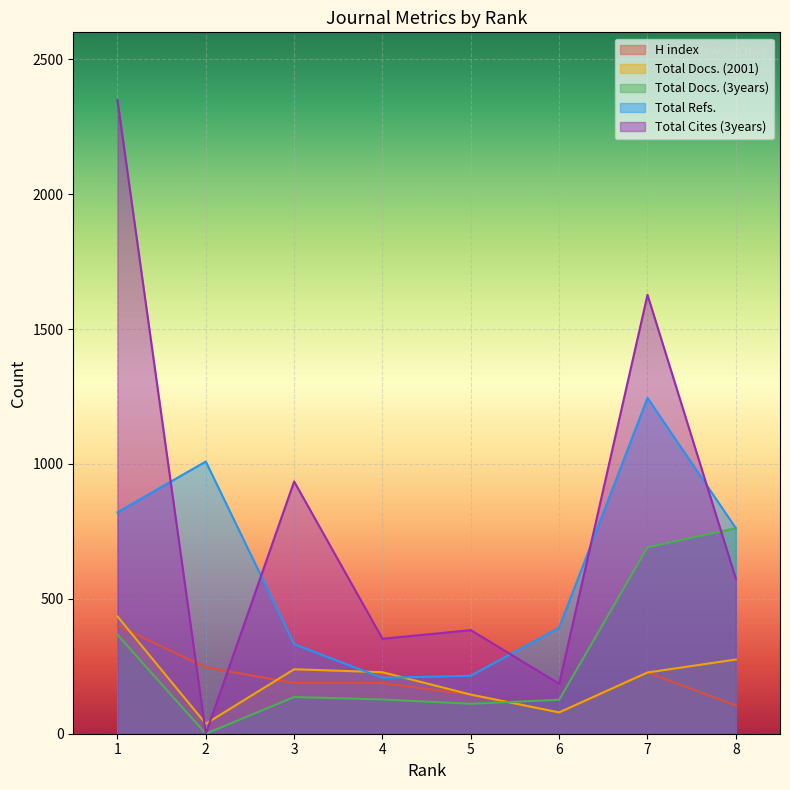

What is the greatest value displayed?

2349